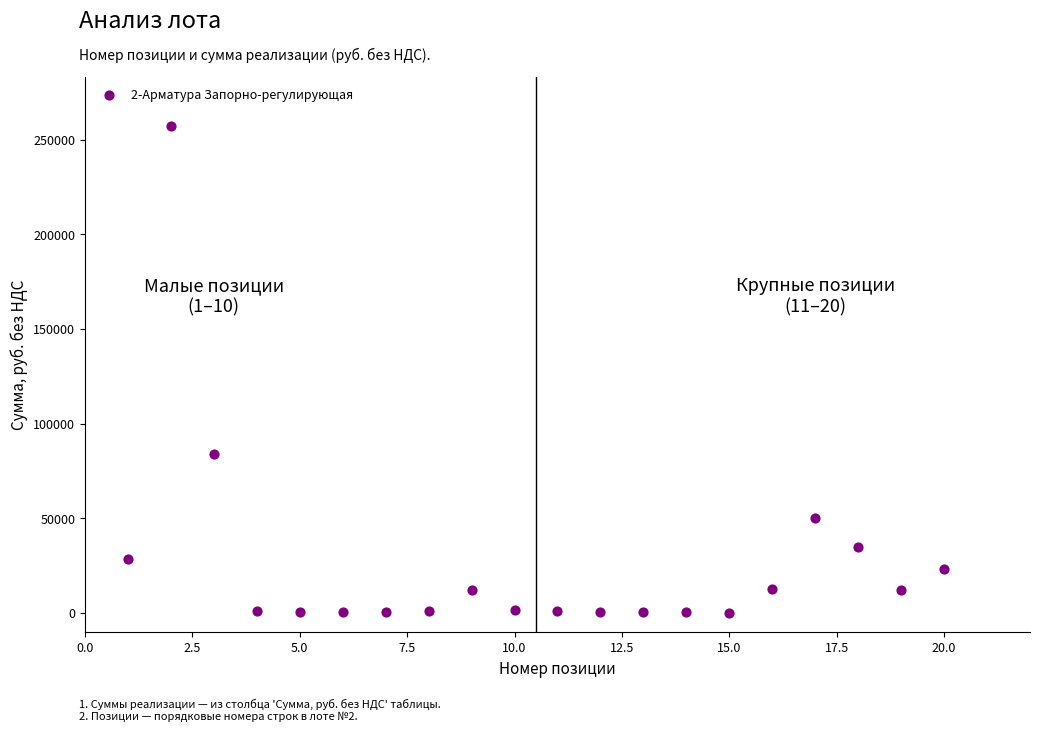

What Y value in the scatter plot is closest to 128702?

83869.8